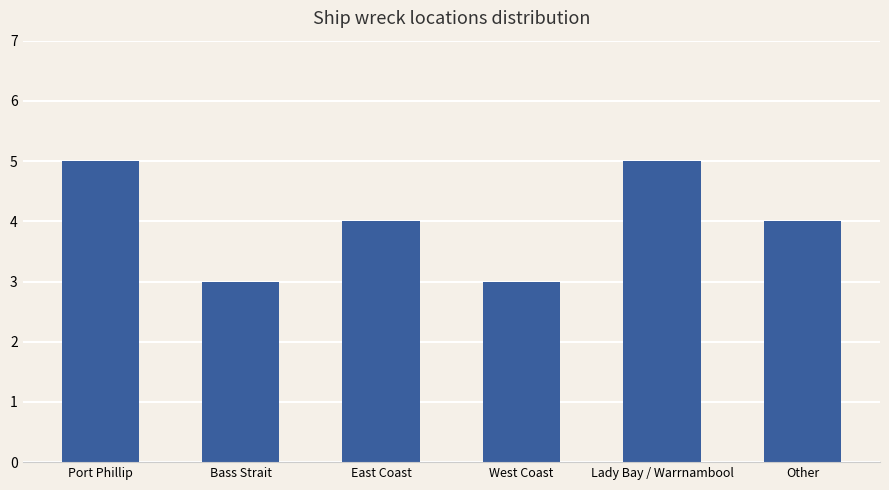

What is the sum of the values at West Coast and Other?

7